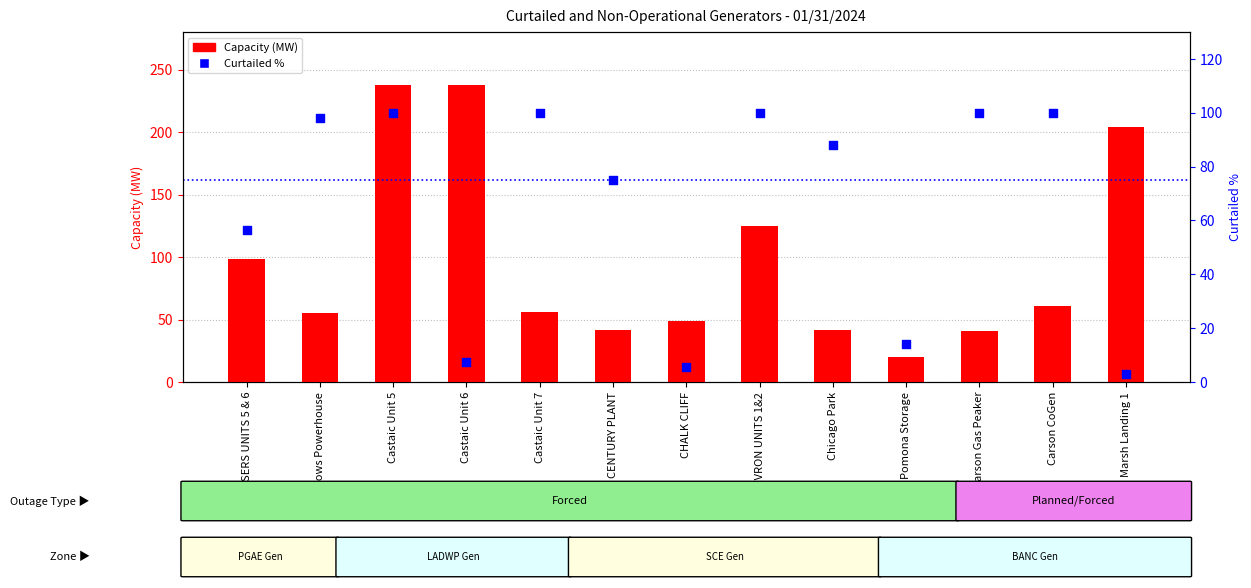

What is the total value across all series at Pomona Storage?

34.0